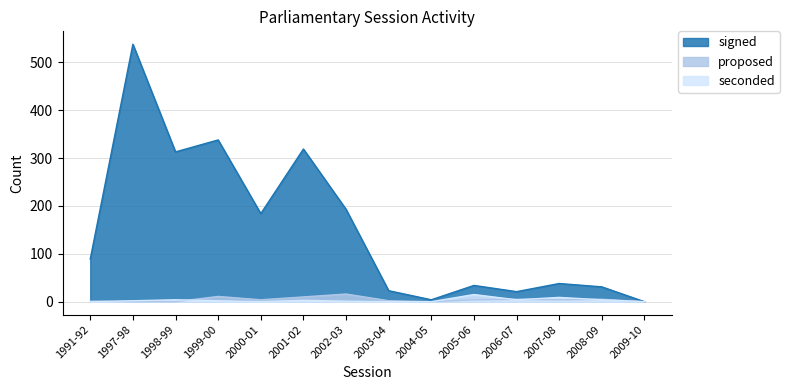

How many lines are shown in the chart?

3